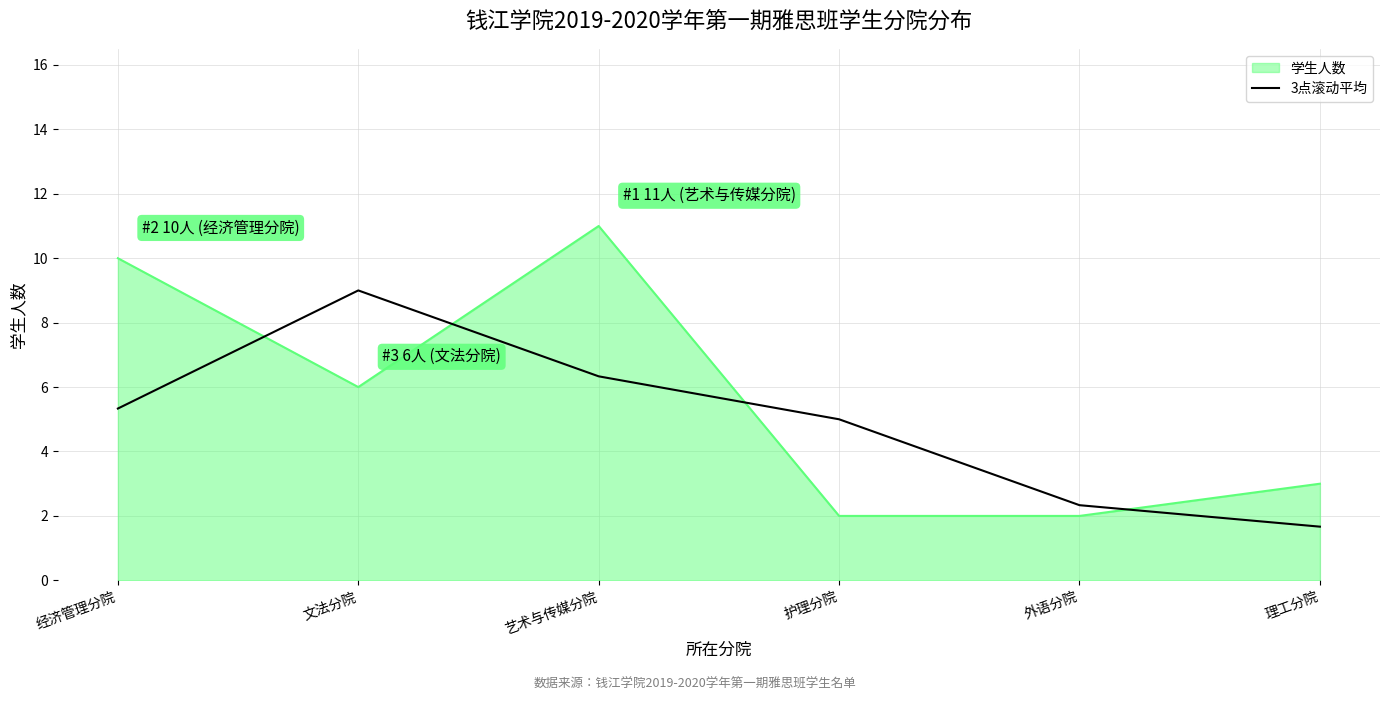

Reading left to right, what are all the values shown in this chart?

学生人数: 10.0	6.0	11.0	2.0	2.0	3.0
3点滚动平均: 5.3	9.0	6.3	5.0	2.3	1.7